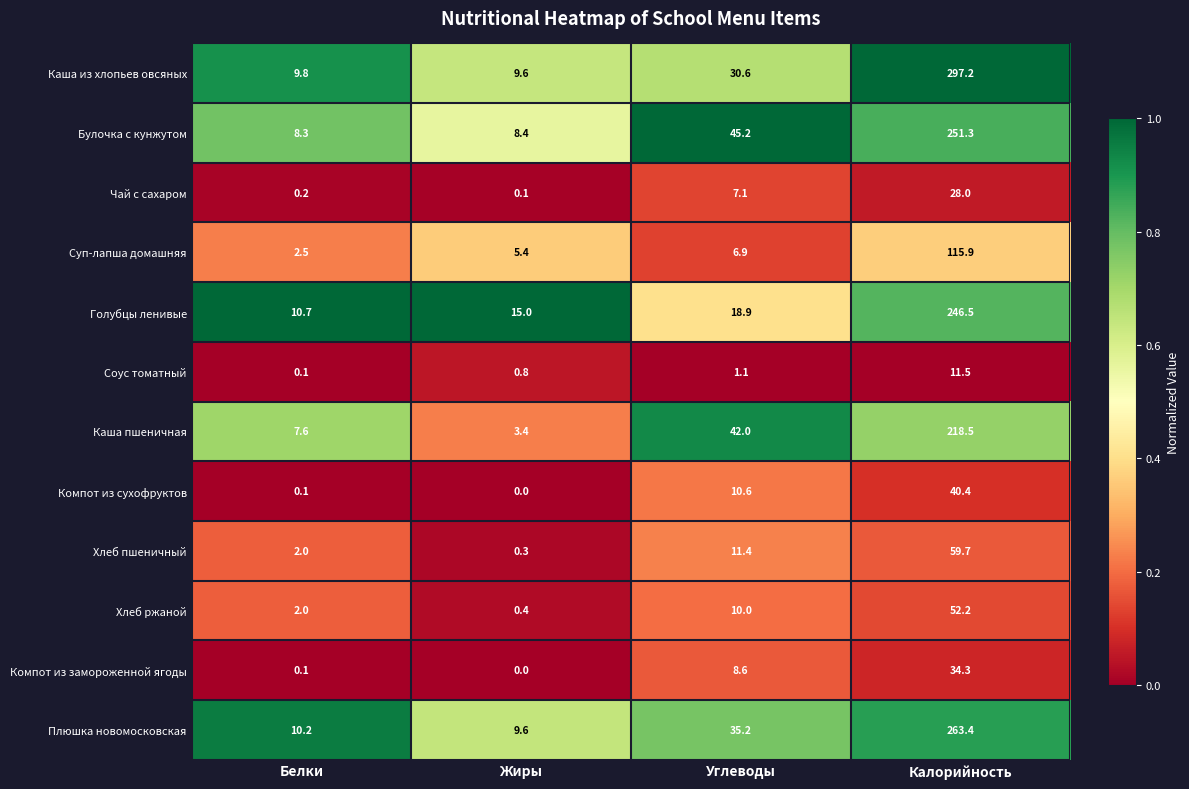

At which category does the chart reach its peak across all series?

Калорийность